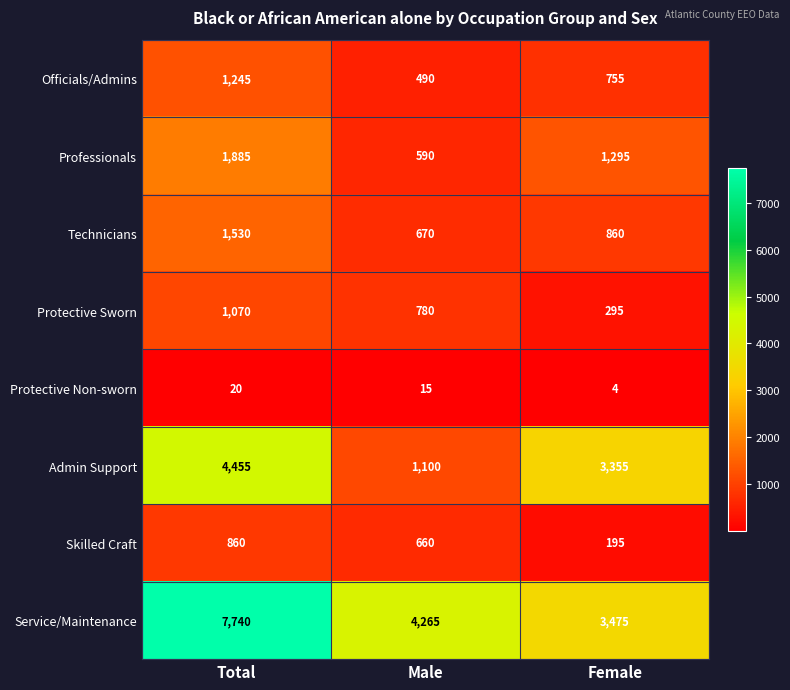

At which category is the sum across all series the highest?

Total